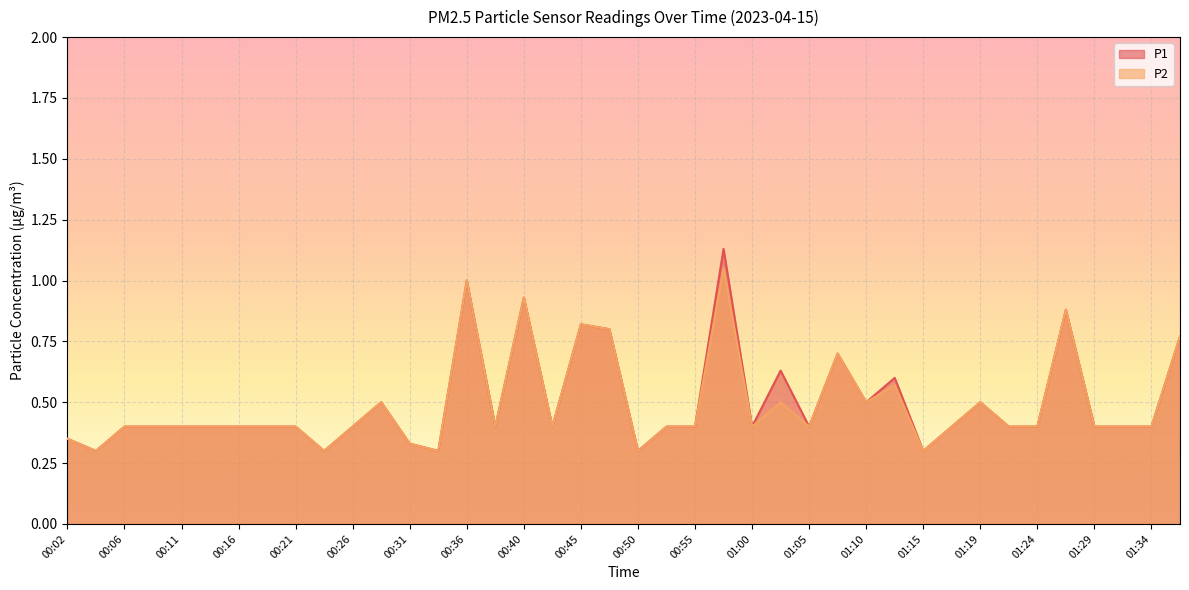

Rank the series by their maximum value, from highest to lowest.

P1, P2